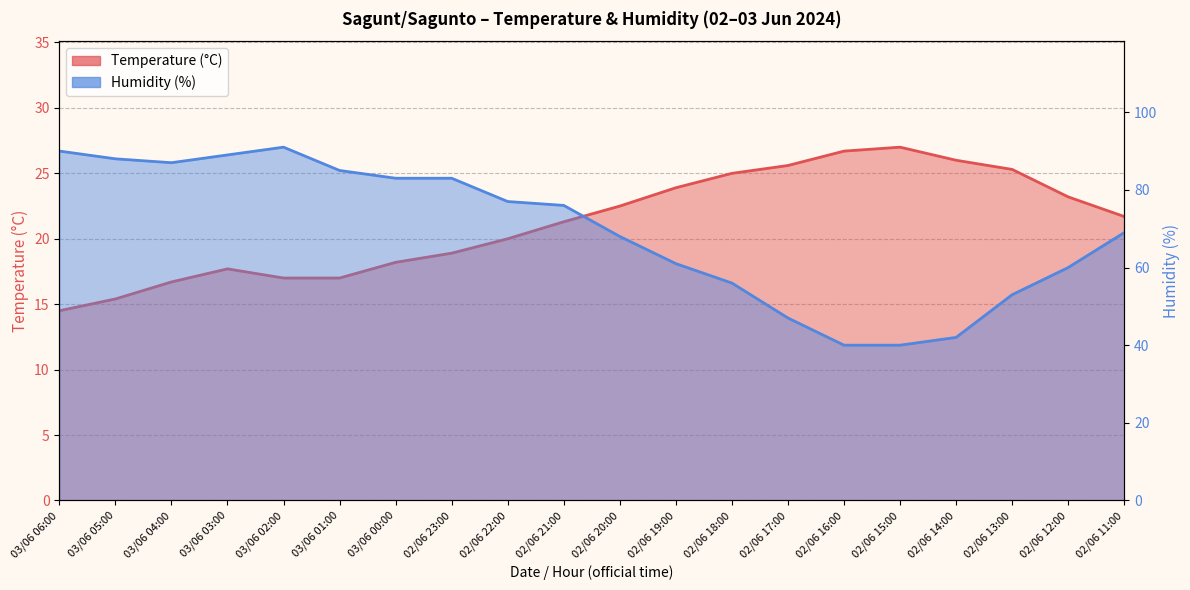

Which series has the largest range (max minus min)?

Humidity (%)